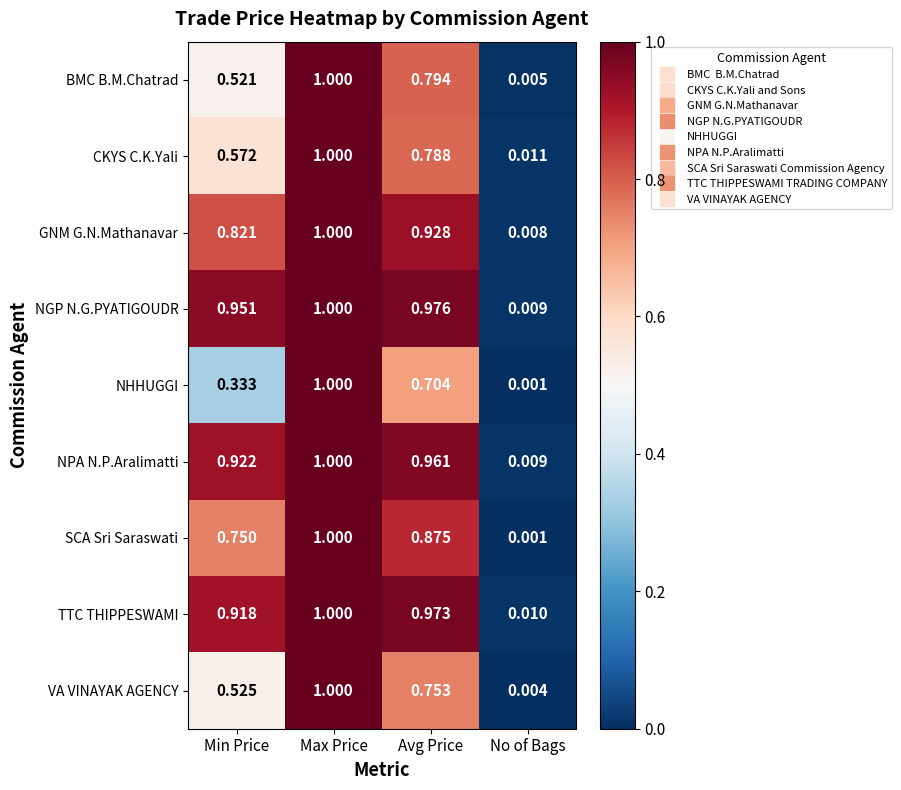

Rank the categories by TTC THIPPESWAMI value from lowest to highest.

No of Bags, Min Price, Avg Price, Max Price